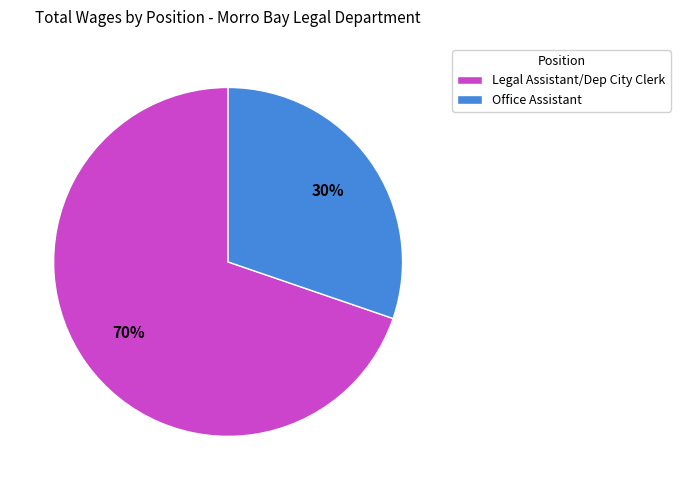

The Legal Assistant/Dep City Clerk slice represents 58% of the pie. True or false?

False